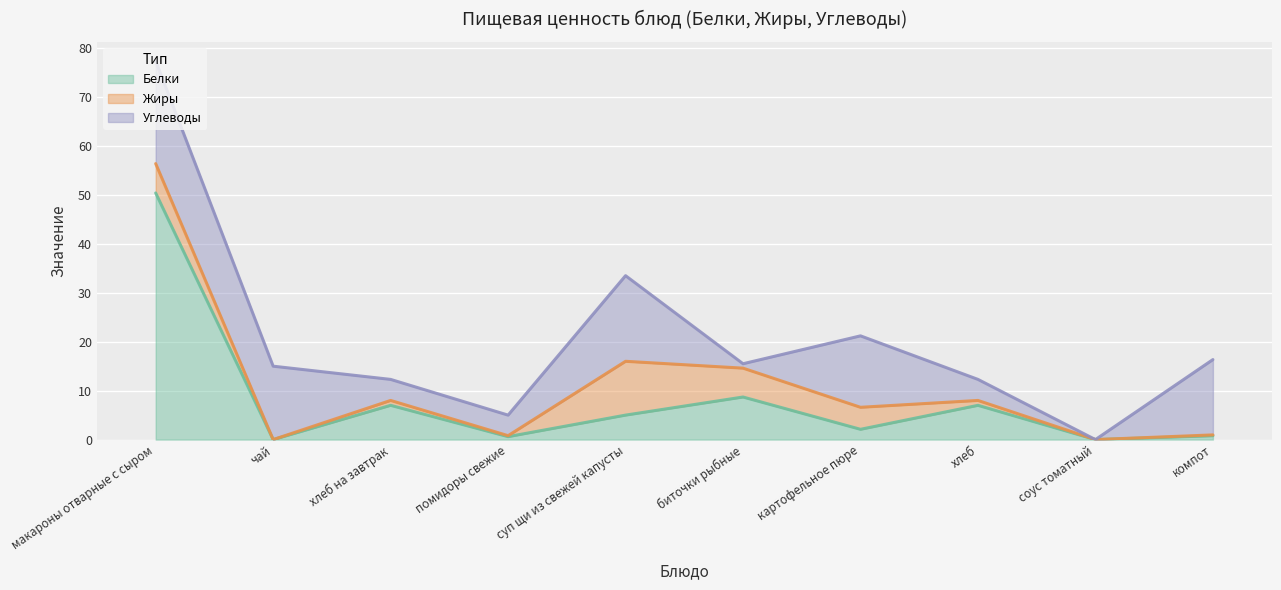

What is the difference between the maximum and minimum values in the Жиры series?

11.0